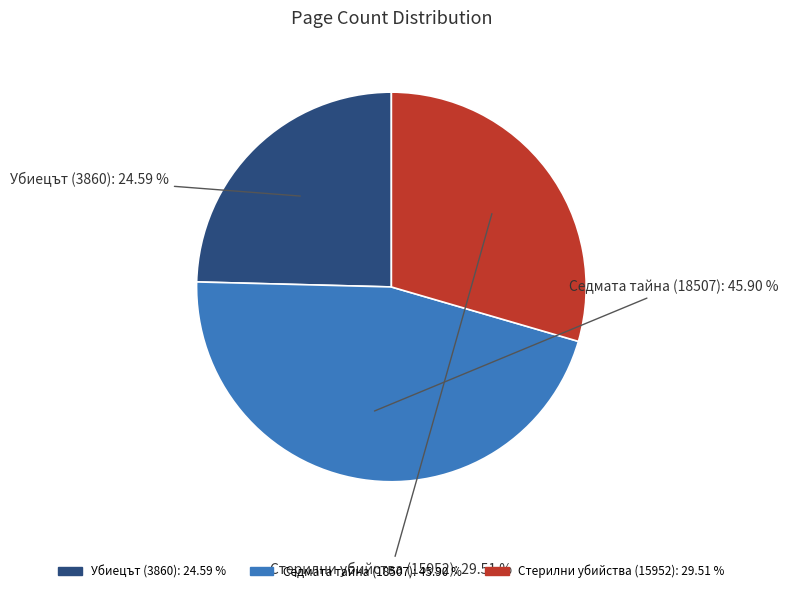

Approximately how many times larger is the value at Стерилни убийства (15952) compared to Убиецът (3860)?

1.2